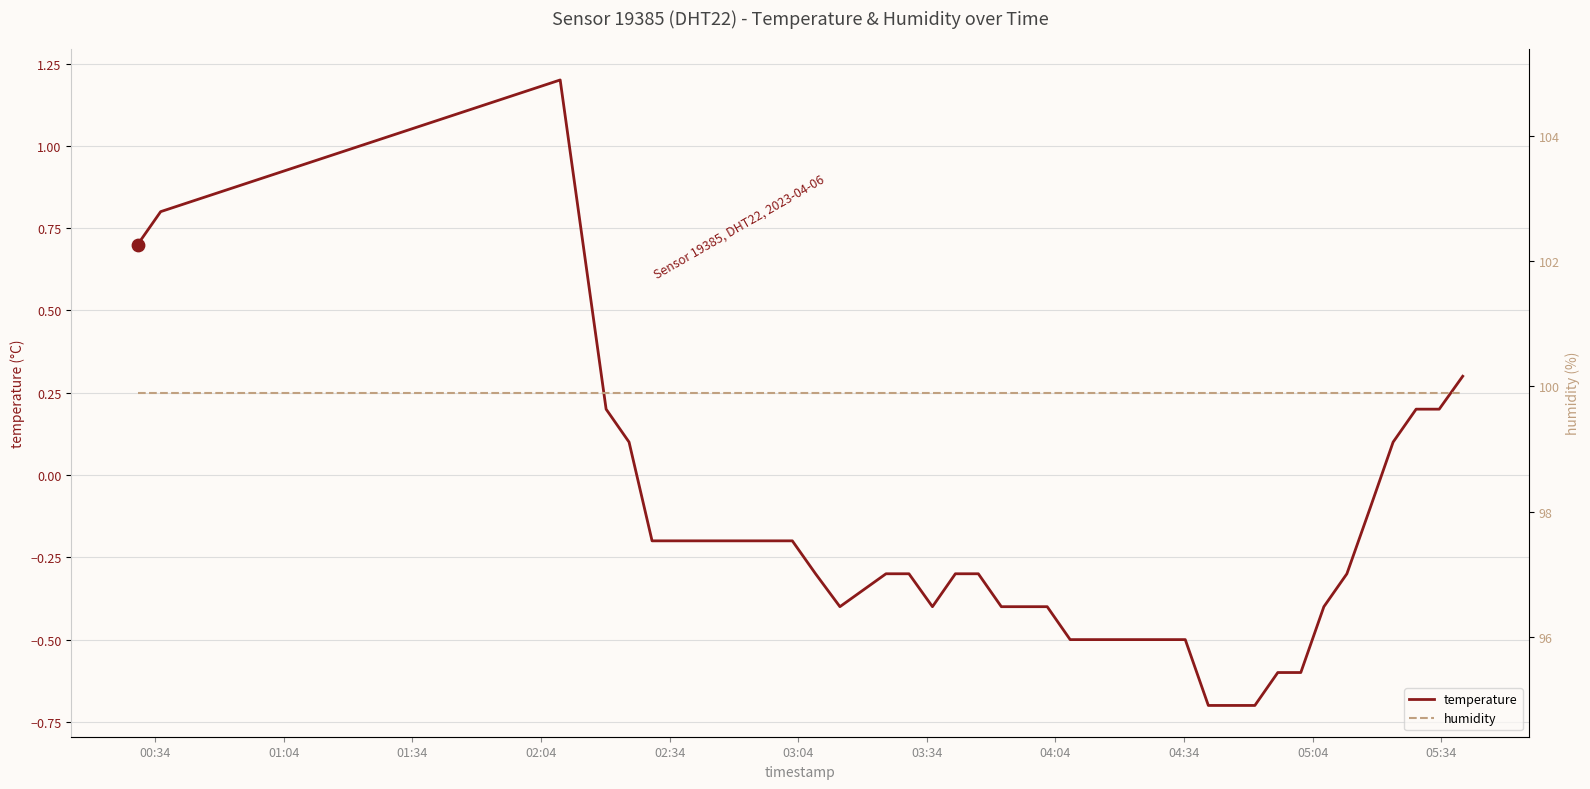

Which series contains the lowest Y value?

temperature